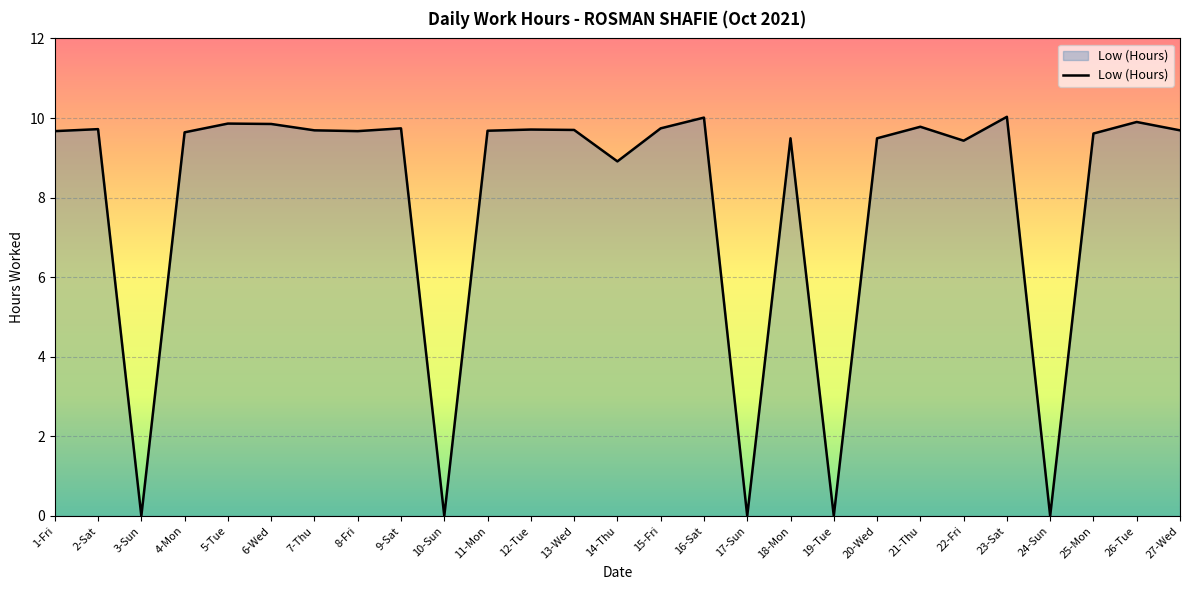

At which label is the value closest to 5?

14-Thu